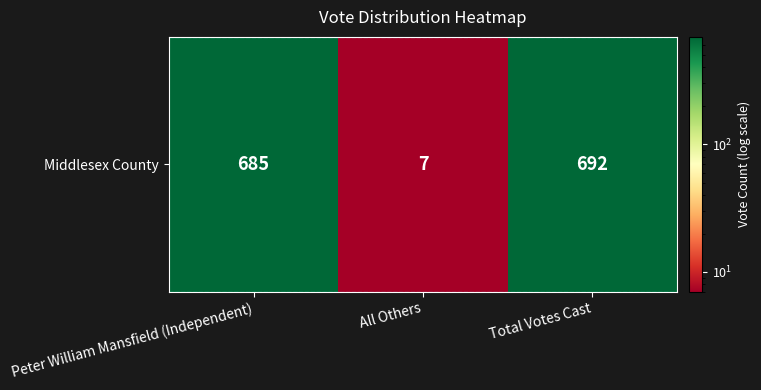

What is the difference between the values at Peter William Mansfield (Independent) and All Others?

678